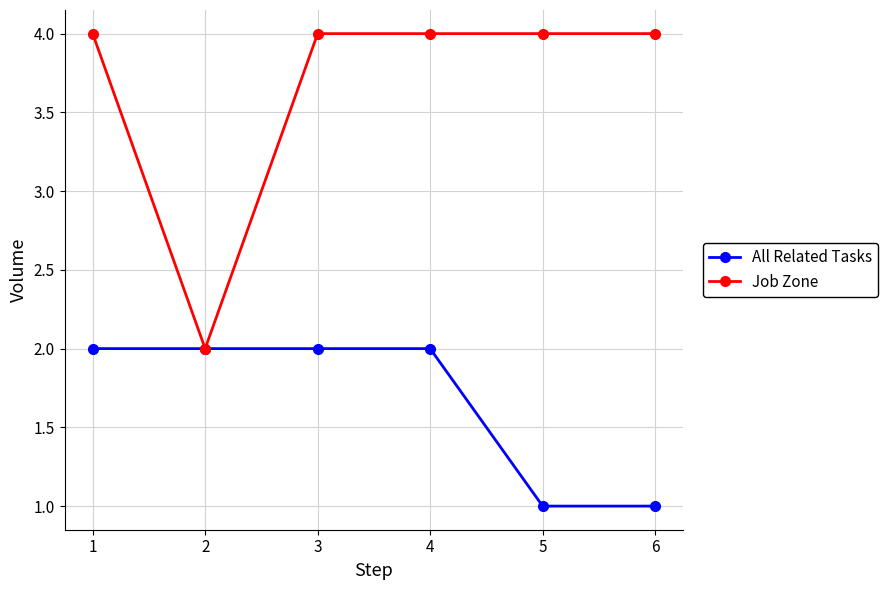

Between 2 and 5, which series saw the biggest shift?

Job Zone